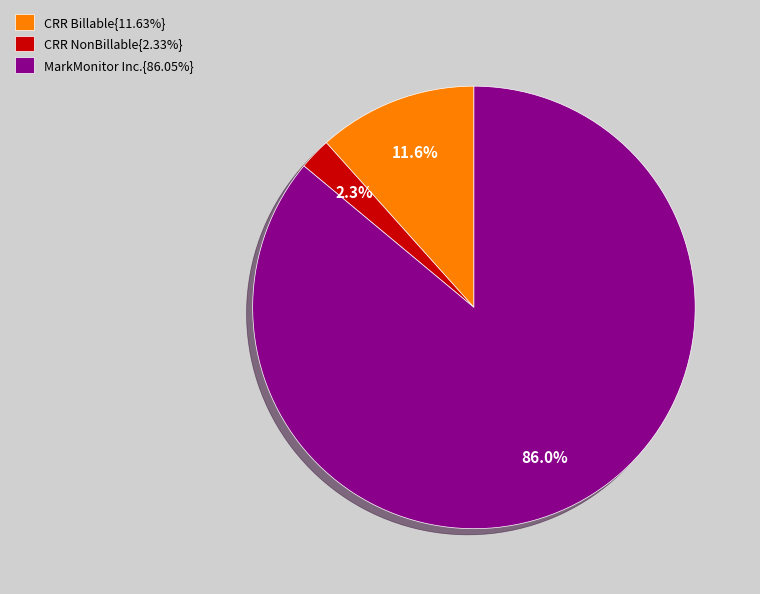

Combined, what portion of the pie is MarkMonitor Inc.{86.05%} and CRR Billable{11.63%}?

97.7%